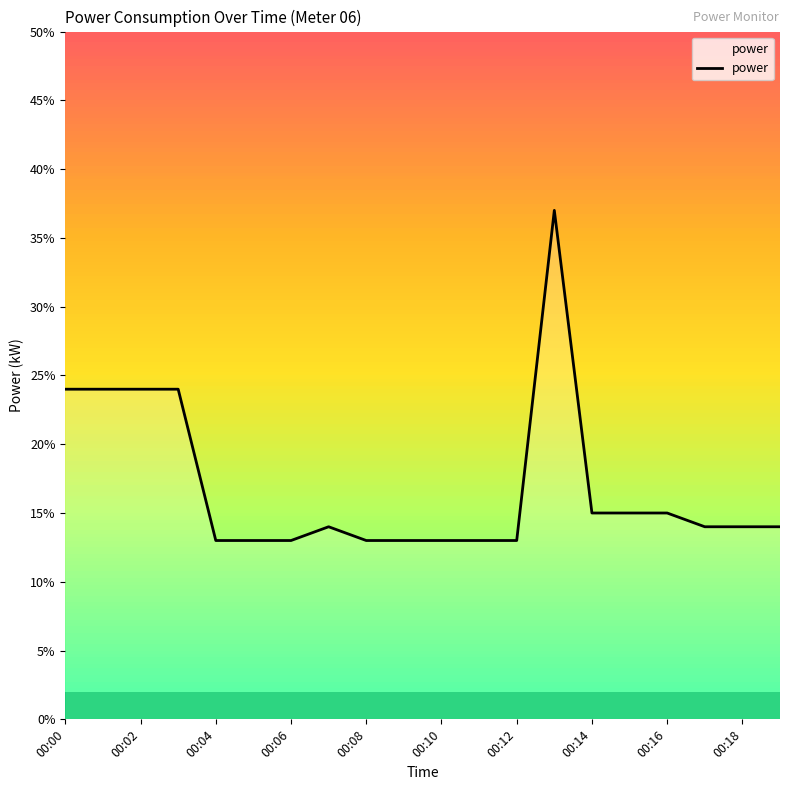

Does the chart have visible grid lines?

No